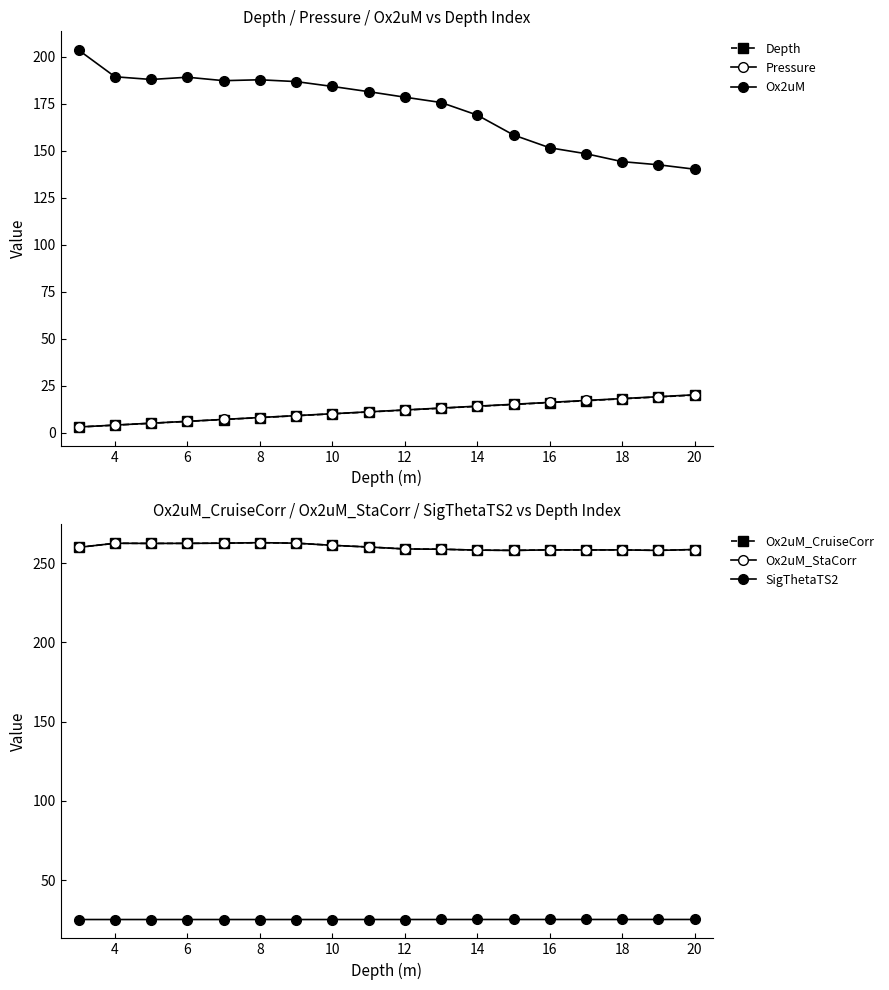

Does the chart display data point markers on the line(s)?

Yes